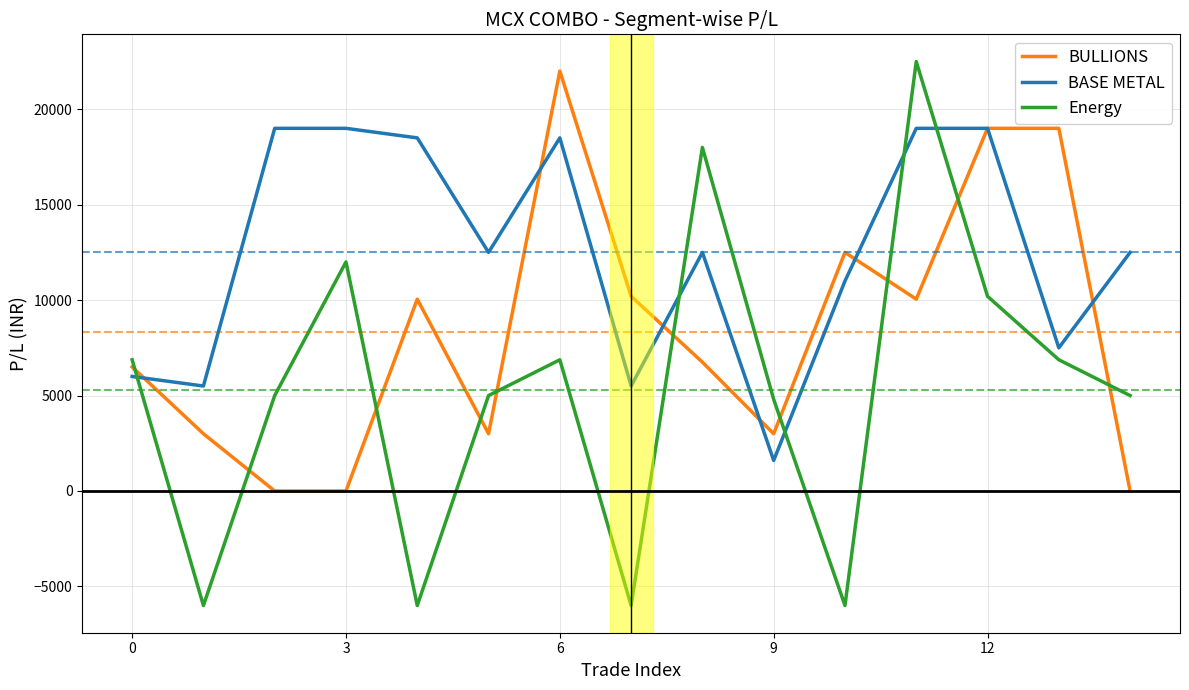

What is the maximum value for BASE METAL?

19000